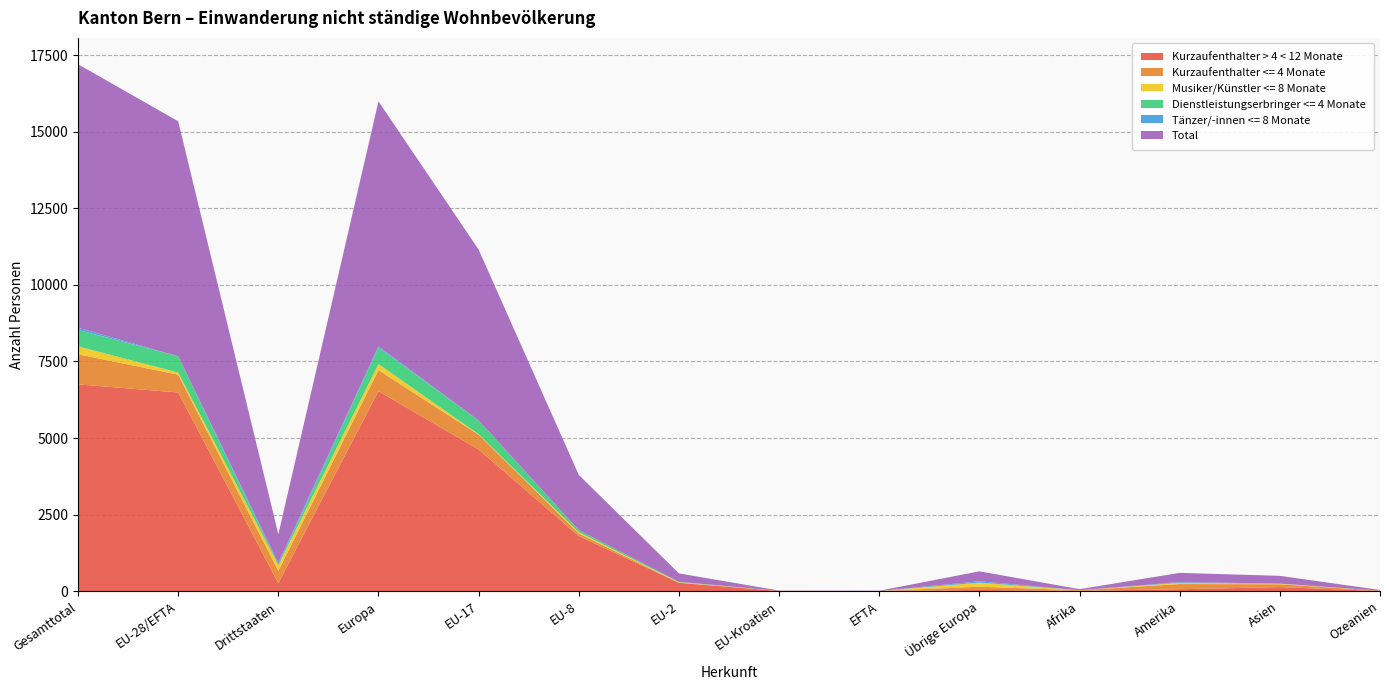

Reading left to right, transcribe all the data shown in this chart.

Kurzaufenthalter > 4 < 12 Monate: 6752	6488	264	6530	4626	1803	275	8	6	42	14	65	135	8
Kurzaufenthalter <= 4 Monate: 983	582	401	688	483	84	8	5	2	106	19	170	93	13
Musiker/Künstler <= 8 Monate: 258	69	189	199	15	39	14	1	0	130	1	40	18	0
Dienstleistungserbringer <= 4 Monate: 537	531	6	537	452	68	11	0	0	6	0	0	0	0
Tänzer/-innen <= 8 Monate: 71	0	71	41	0	0	0	0	0	41	0	25	5	0
Total: 8601	7670	931	7995	5576	1803	275	8	8	325	34	300	251	21